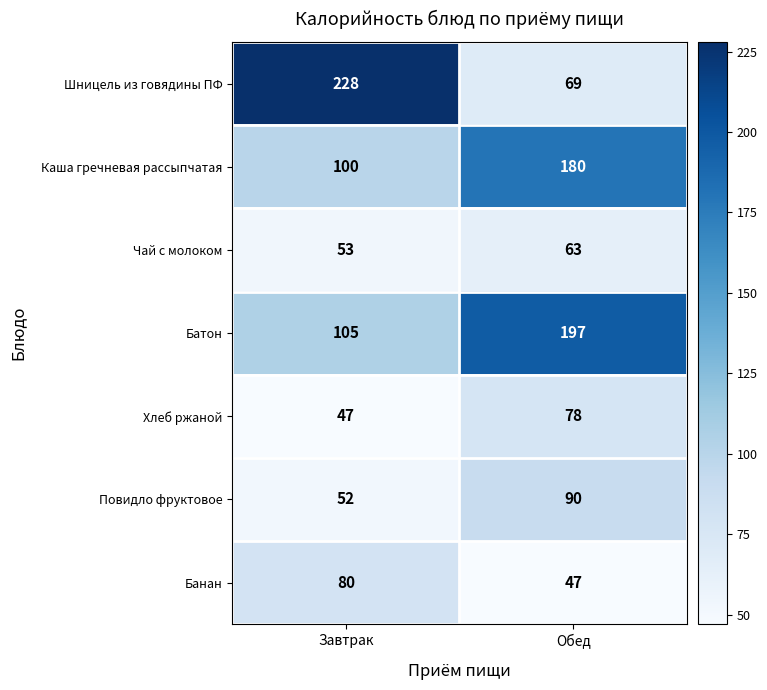

What value does the Повидло фруктовое series have at Завтрак, to the nearest 10?

50